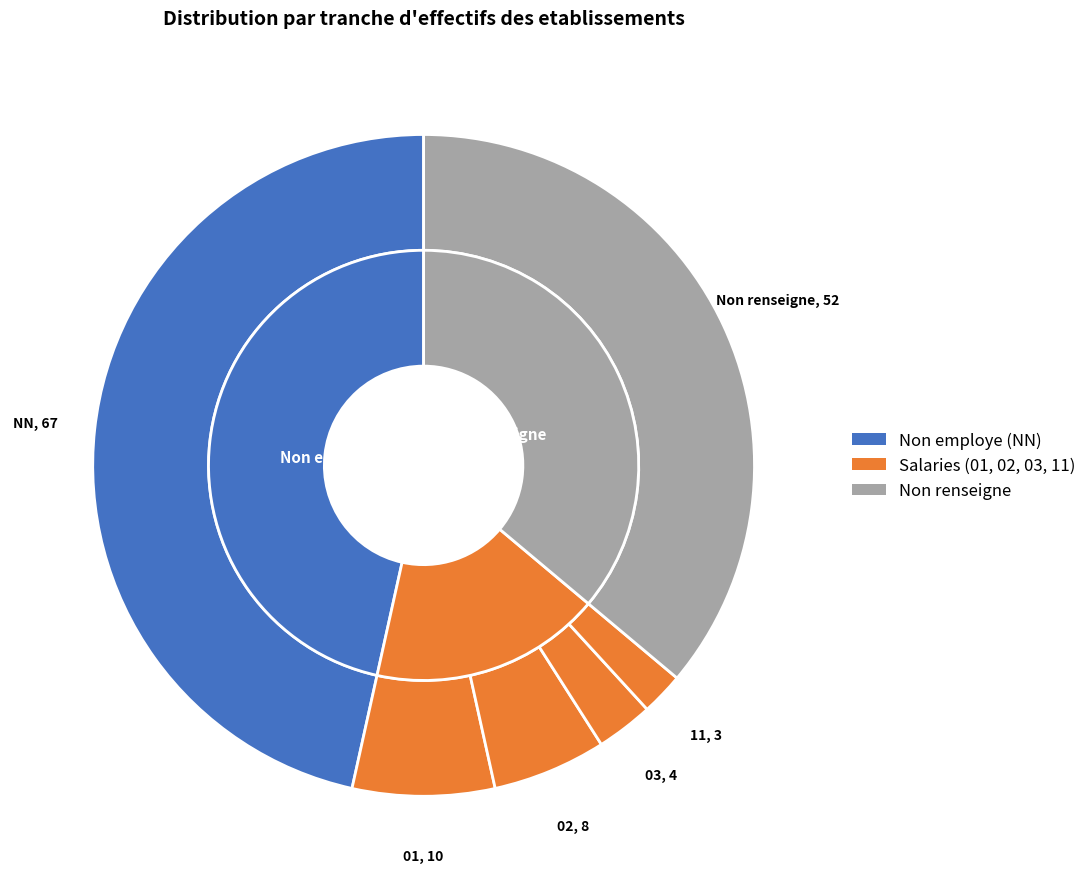

To the nearest percent, what portion does 03 represent?

3%